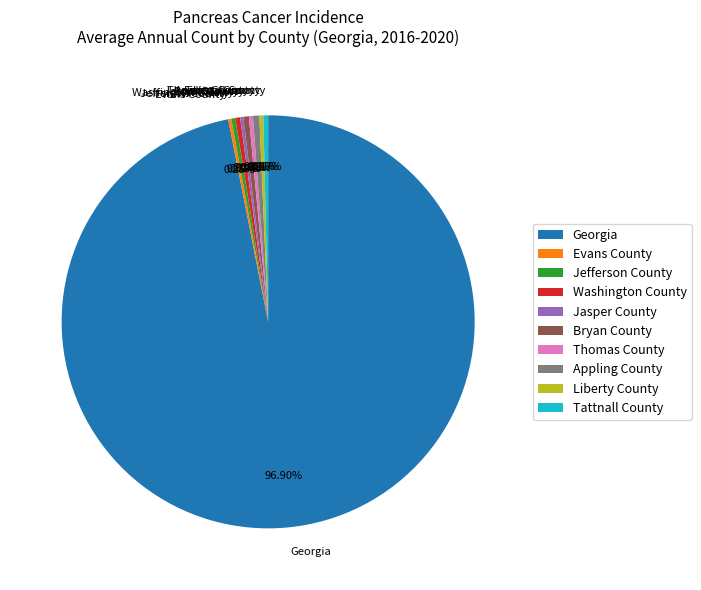

What is the ratio of the value at Jefferson County to the value at Appling County?

0.6